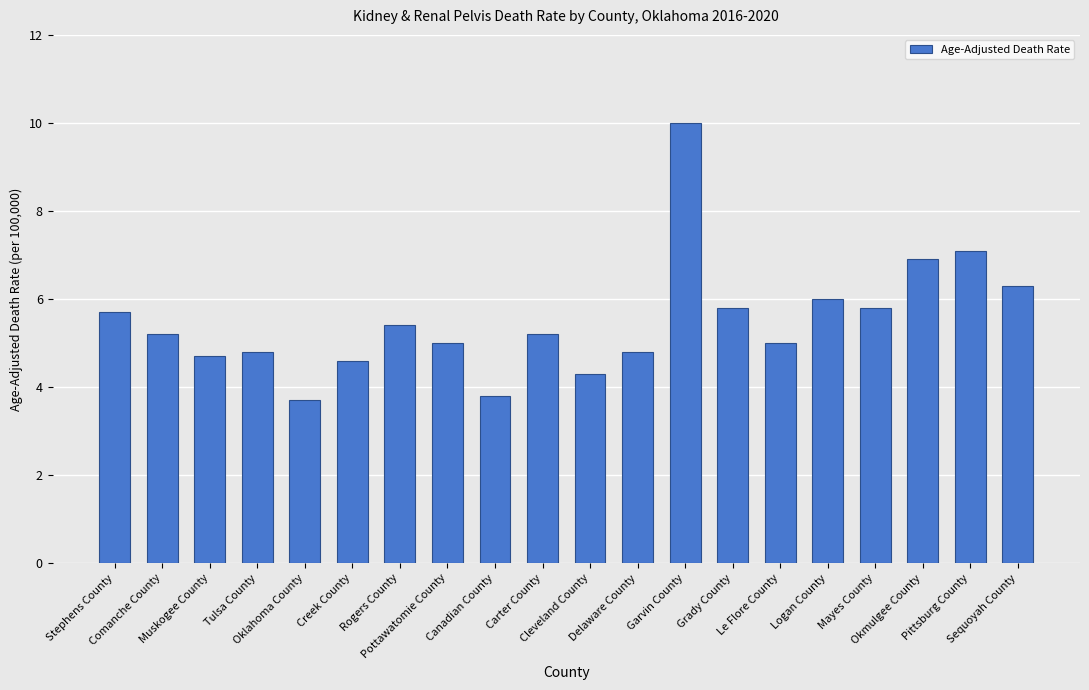

At which category does the chart reach its peak across all series?

Garvin County